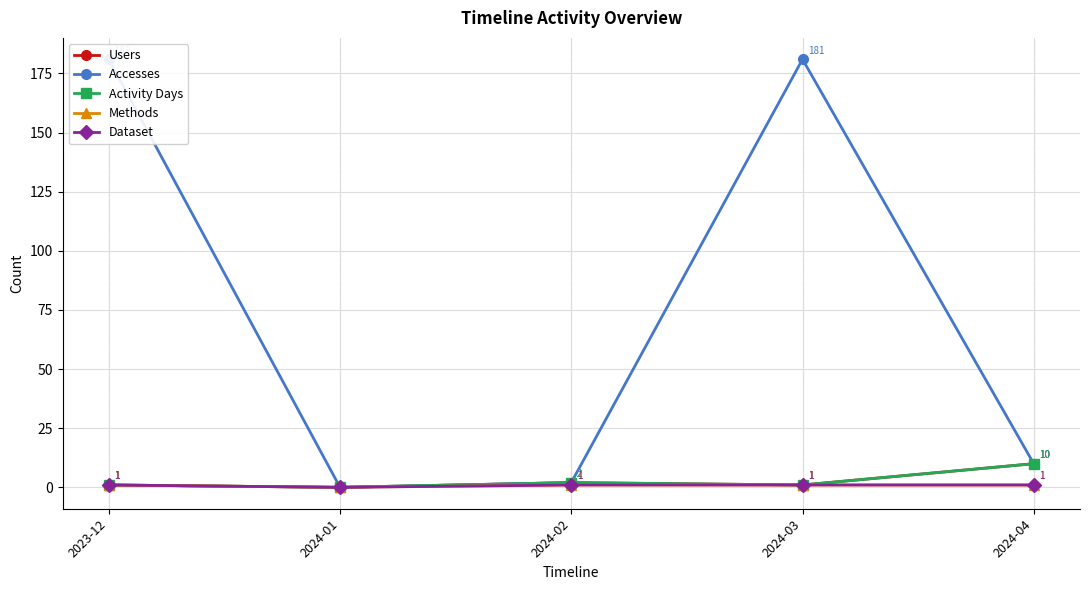

What are all the series names shown in the legend?

Users, Accesses, Activity Days, Methods, Dataset